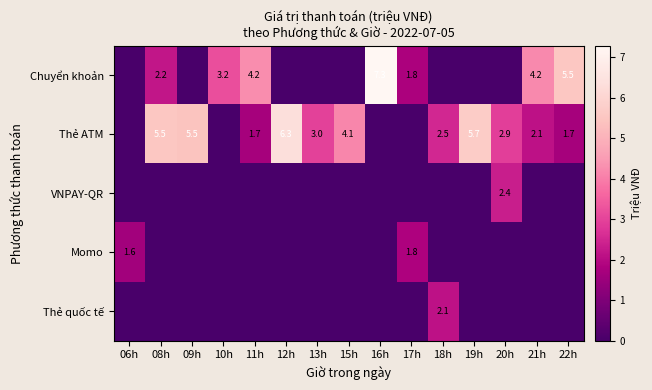

Is it true that Thẻ ATM equals 1.7 at 22h?

True